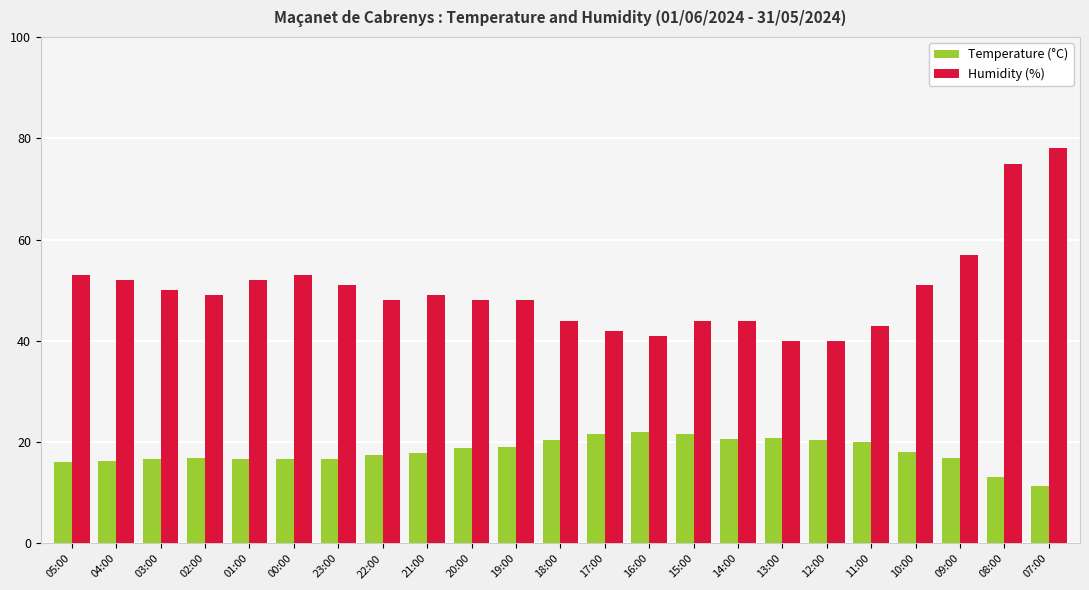

What position from the right is 02:00?

20